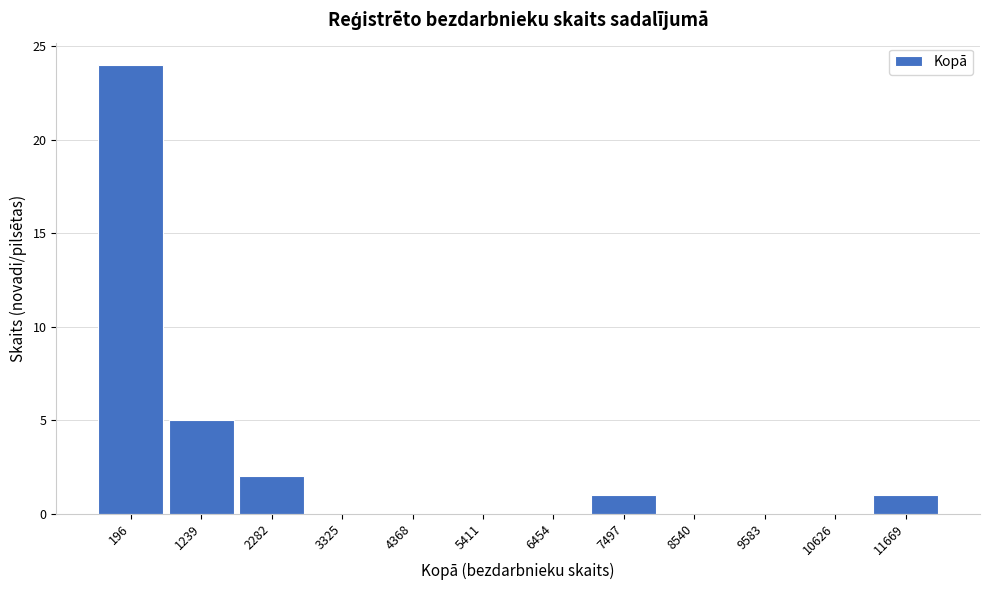

Reading right to left, what are all the values shown in this chart?

11669=1	10626=0	9583=0	8540=0	7497=1	6454=0	5411=0	4368=0	3325=0	2282=2	1239=5	196=24